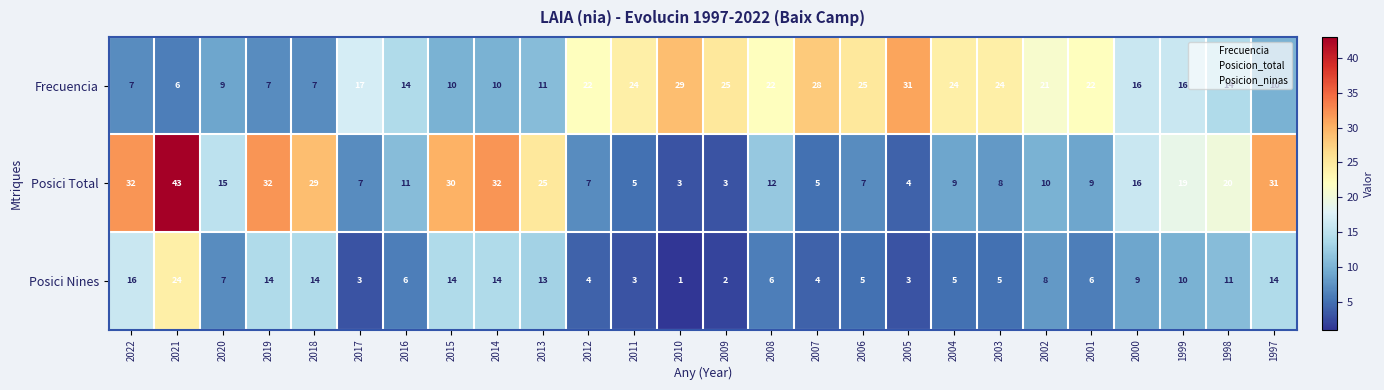

Is the value of Frecuencia at 1998 greater than the value of Posici Nines at 2013?

Yes